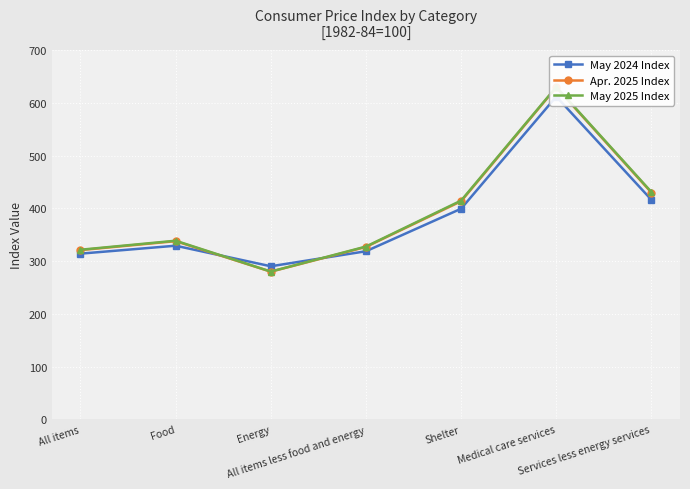

At which category does the chart reach its peak across all series?

Medical care services